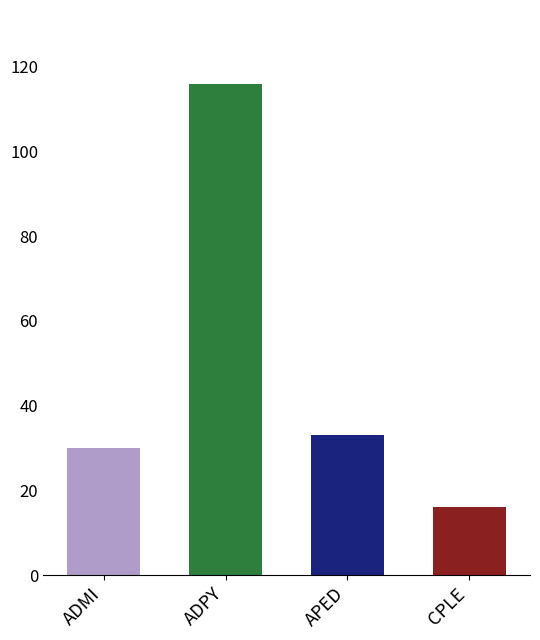

Does the chart contain any negative values?

No